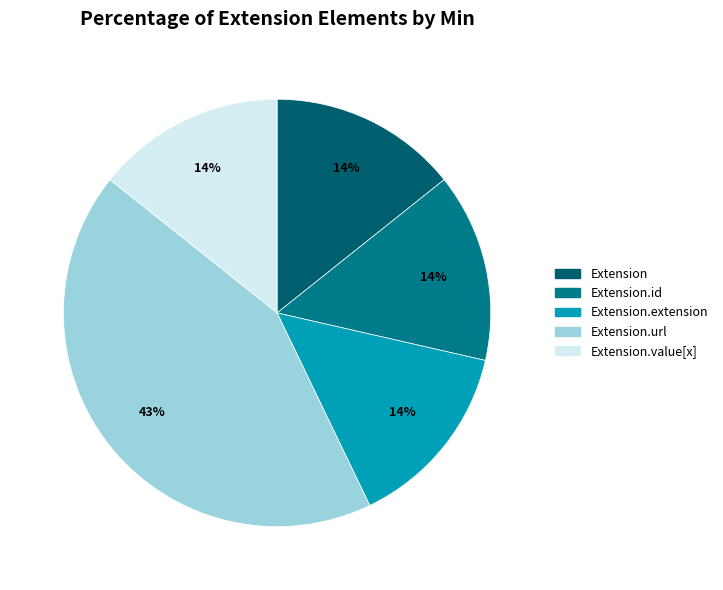

To the nearest percent, what is the difference between the largest and smallest slice percentages?

29%